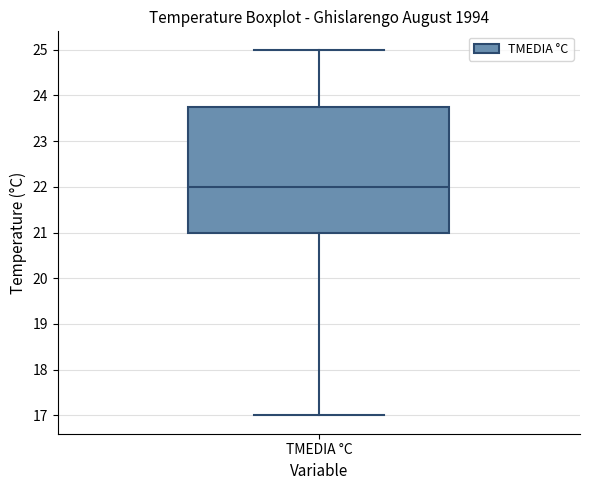

Read this box plot against the y-axis: the position of the median line, the range covered by the box, and the ends of both whiskers. The values are not printed on the chart, so give them approximately, as read against the axis.

median 22.0, box 21.0 to 23.8, whiskers 17.0 to 25.0